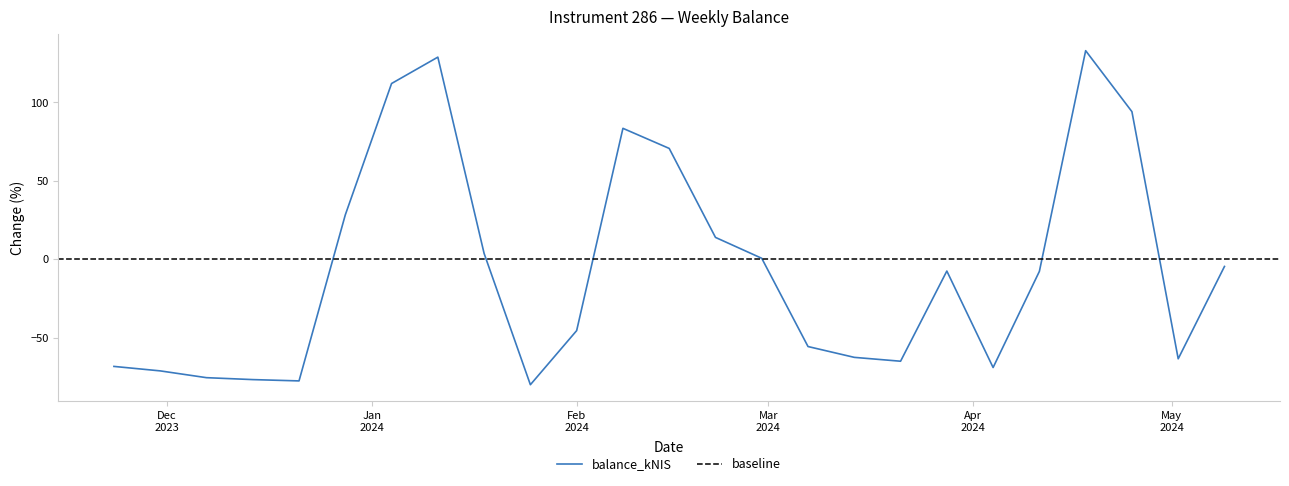

What is the average value?

-6.4